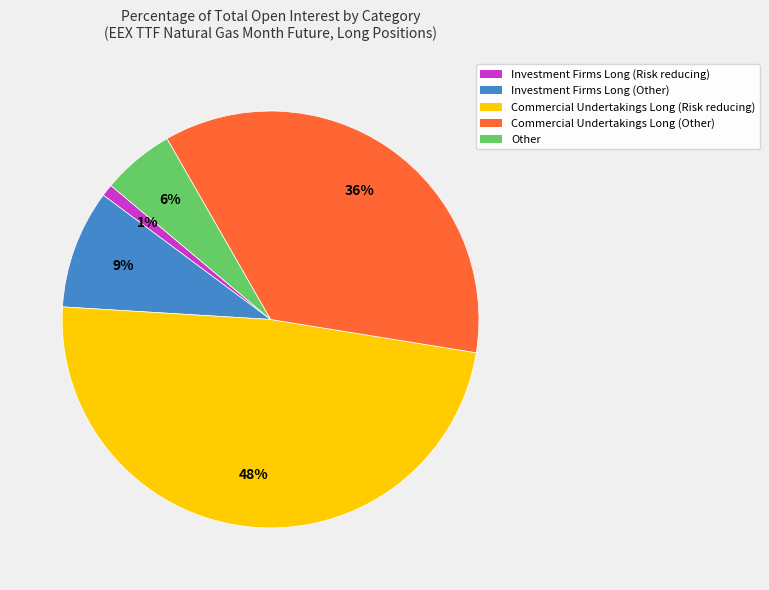

To the nearest percent, what is the average slice percentage?

20%